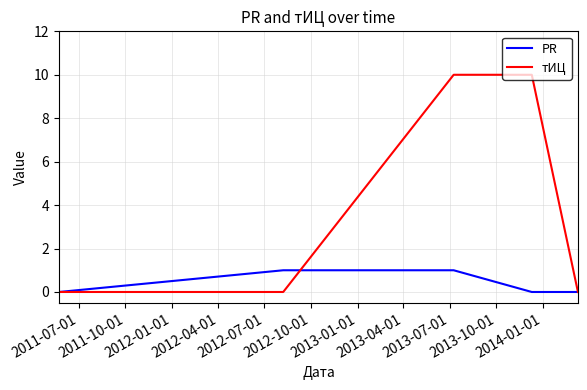

What is the maximum value shown in the chart?

10